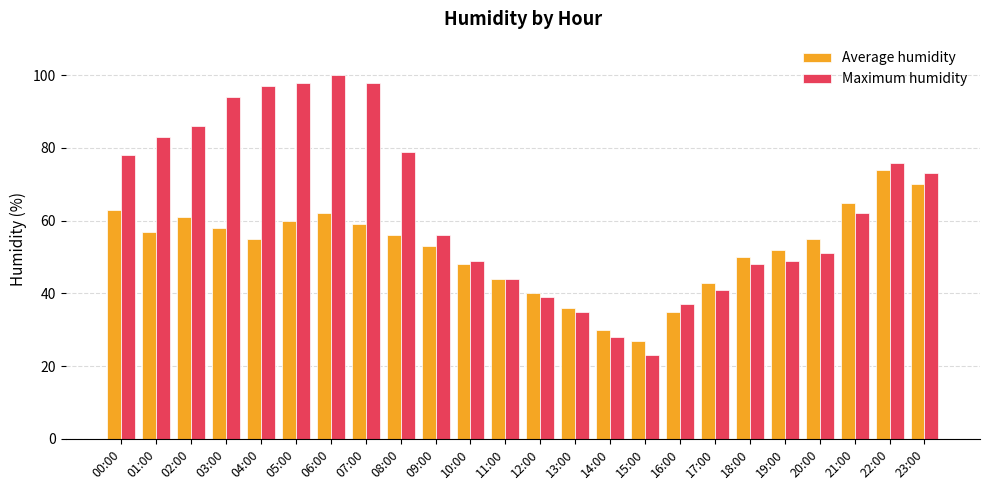

What is the label of the 22nd bar from the left?

21:00